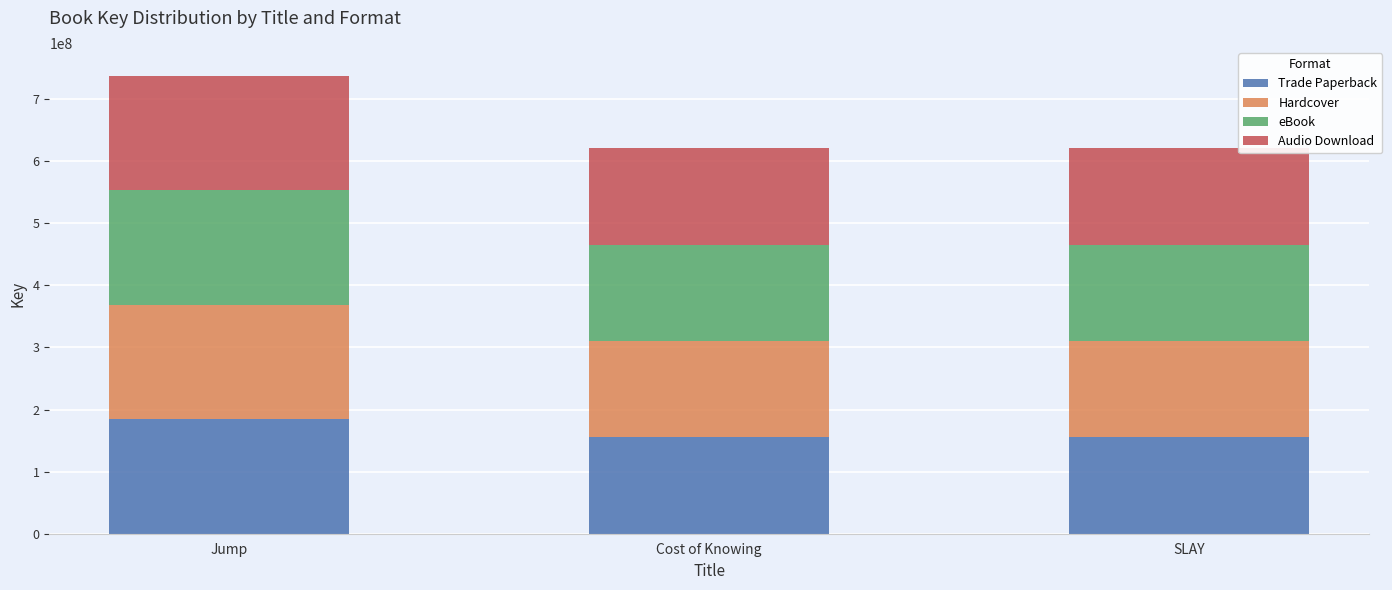

What is the sum of the Trade Paperback values at Cost of Knowing and SLAY?

310192024